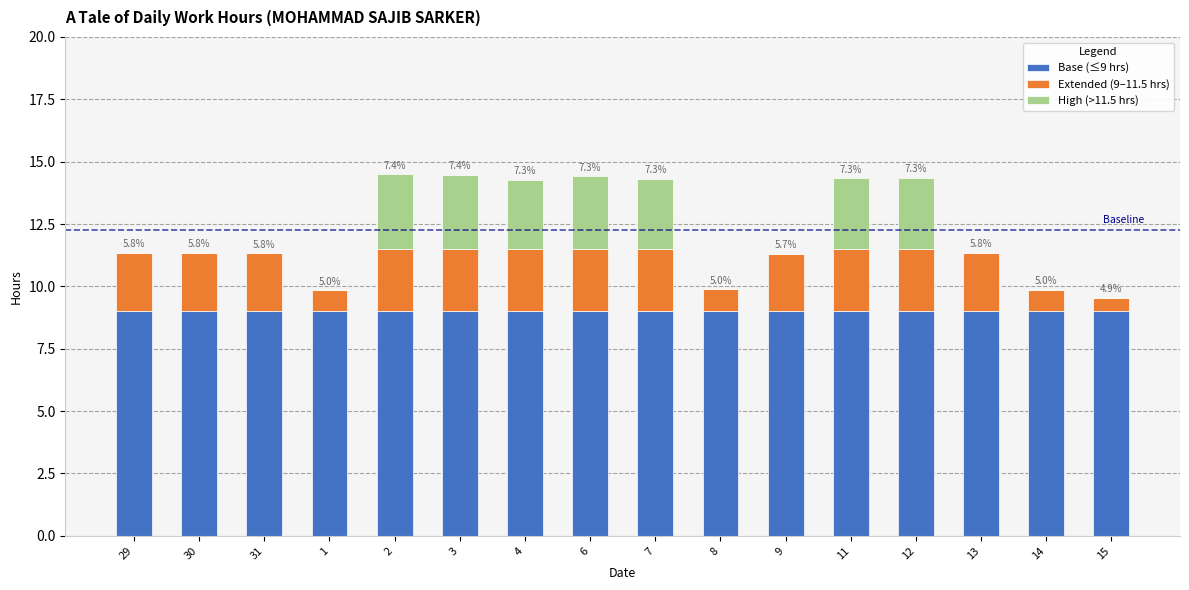

What is the approximate value of Base (≤9 hrs) at 31?

9.0